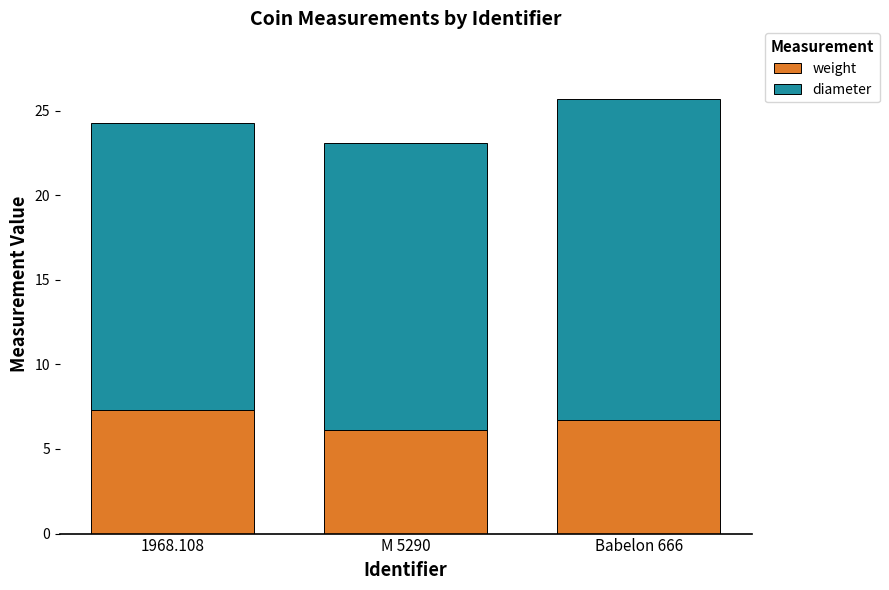

How many data points does each series have?

3